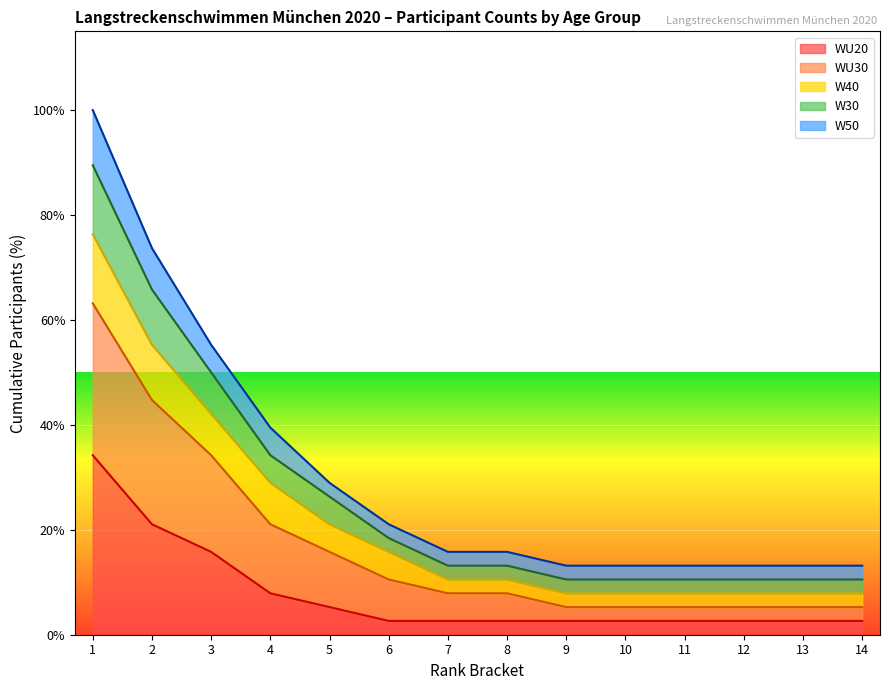

Which label corresponds to the smallest value in the chart?

6